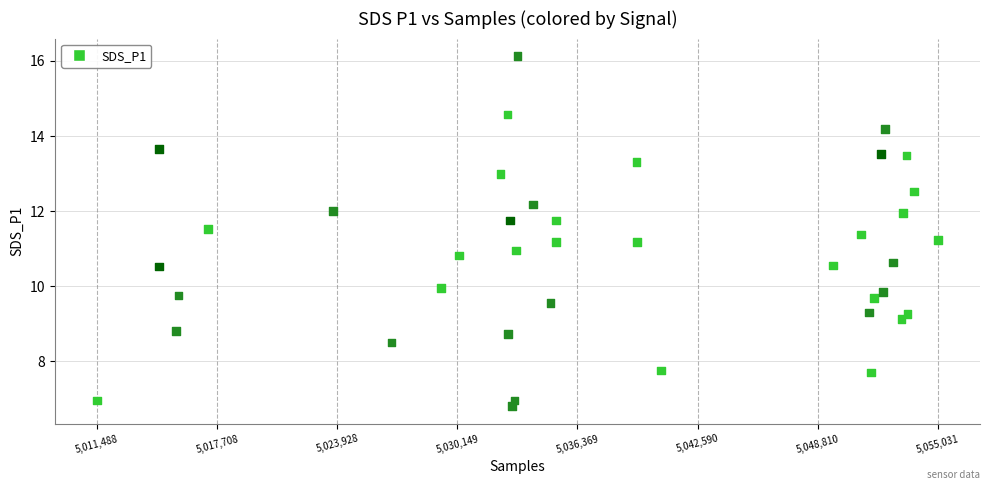

What is the range of X values (max minus min)?

43543.0